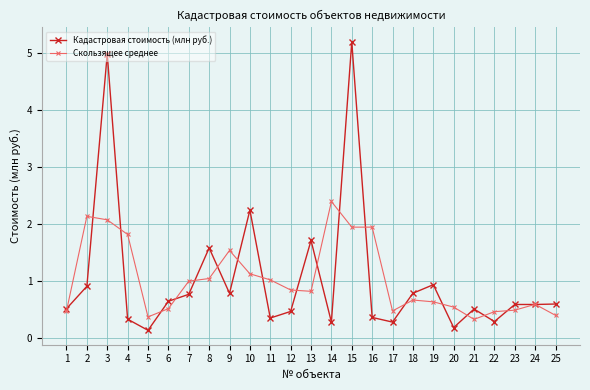

What is the approximate value of Кадастровая стоимость (млн руб.) at 7?

0.8